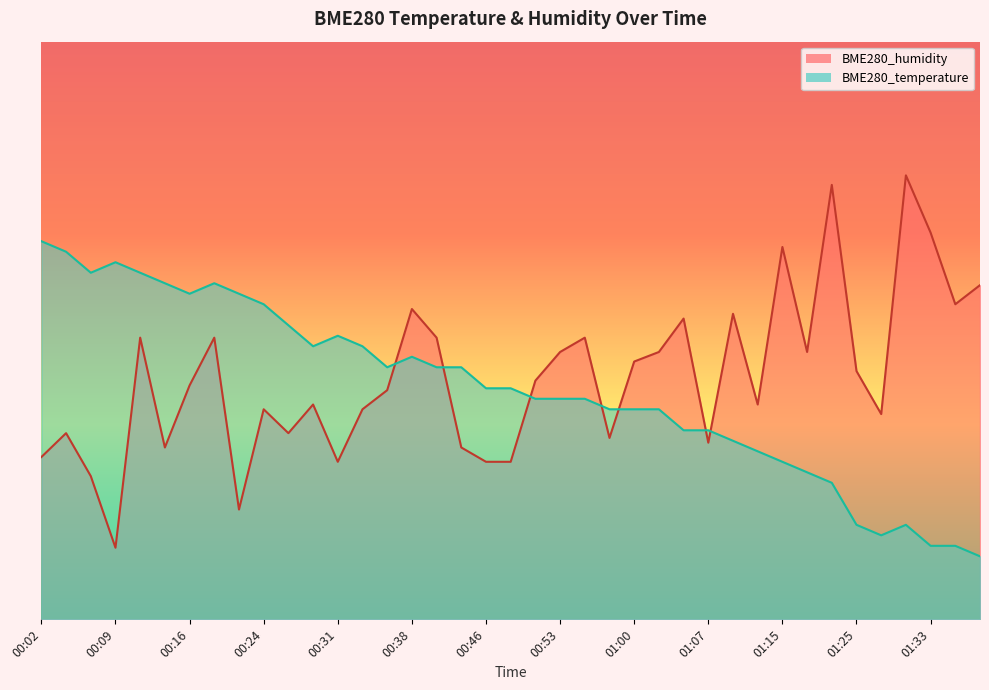

Which category has the highest value in the BME280_temperature series?

00:02